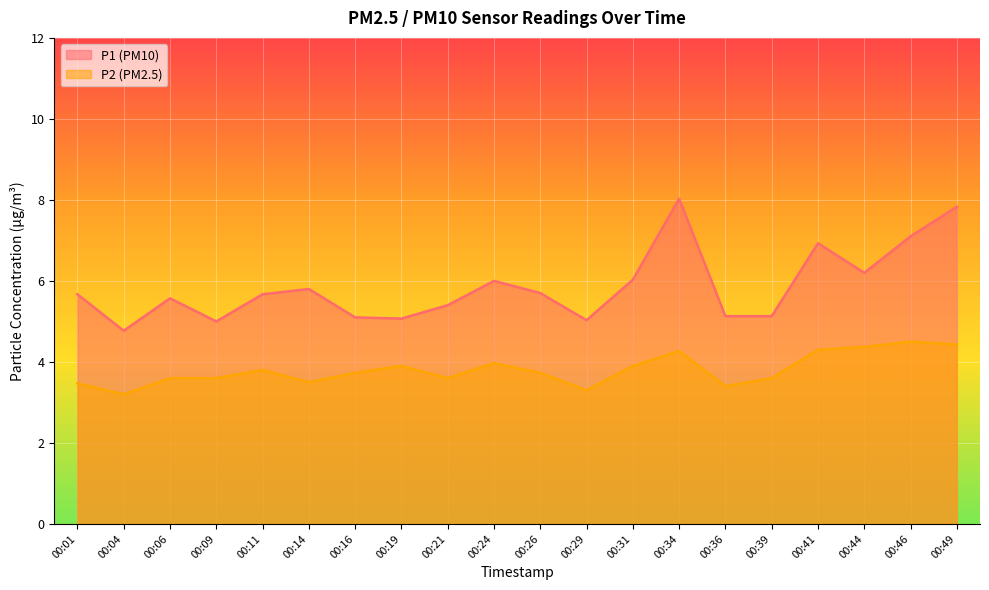

Reading right to left, list all the values displayed in this chart.

P1: 7.8	7.1	6.2	6.9	5.1	5.1	8.0	6.0	5.0	5.7	6.0	5.4	5.1	5.1	5.8	5.7	5.0	5.6	4.8	5.7
P2: 4.4	4.5	4.4	4.3	3.6	3.4	4.3	3.9	3.3	3.7	4.0	3.6	3.9	3.7	3.5	3.8	3.6	3.6	3.2	3.5